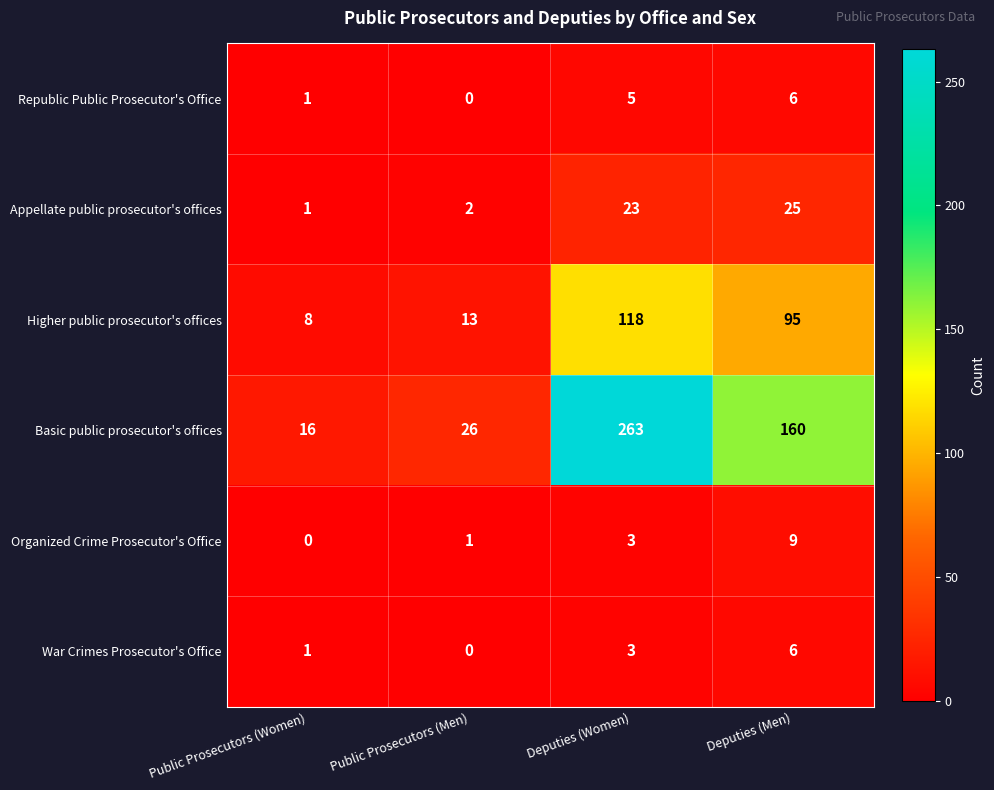

What is the difference between the highest and lowest values at Deputies (Men)?

154